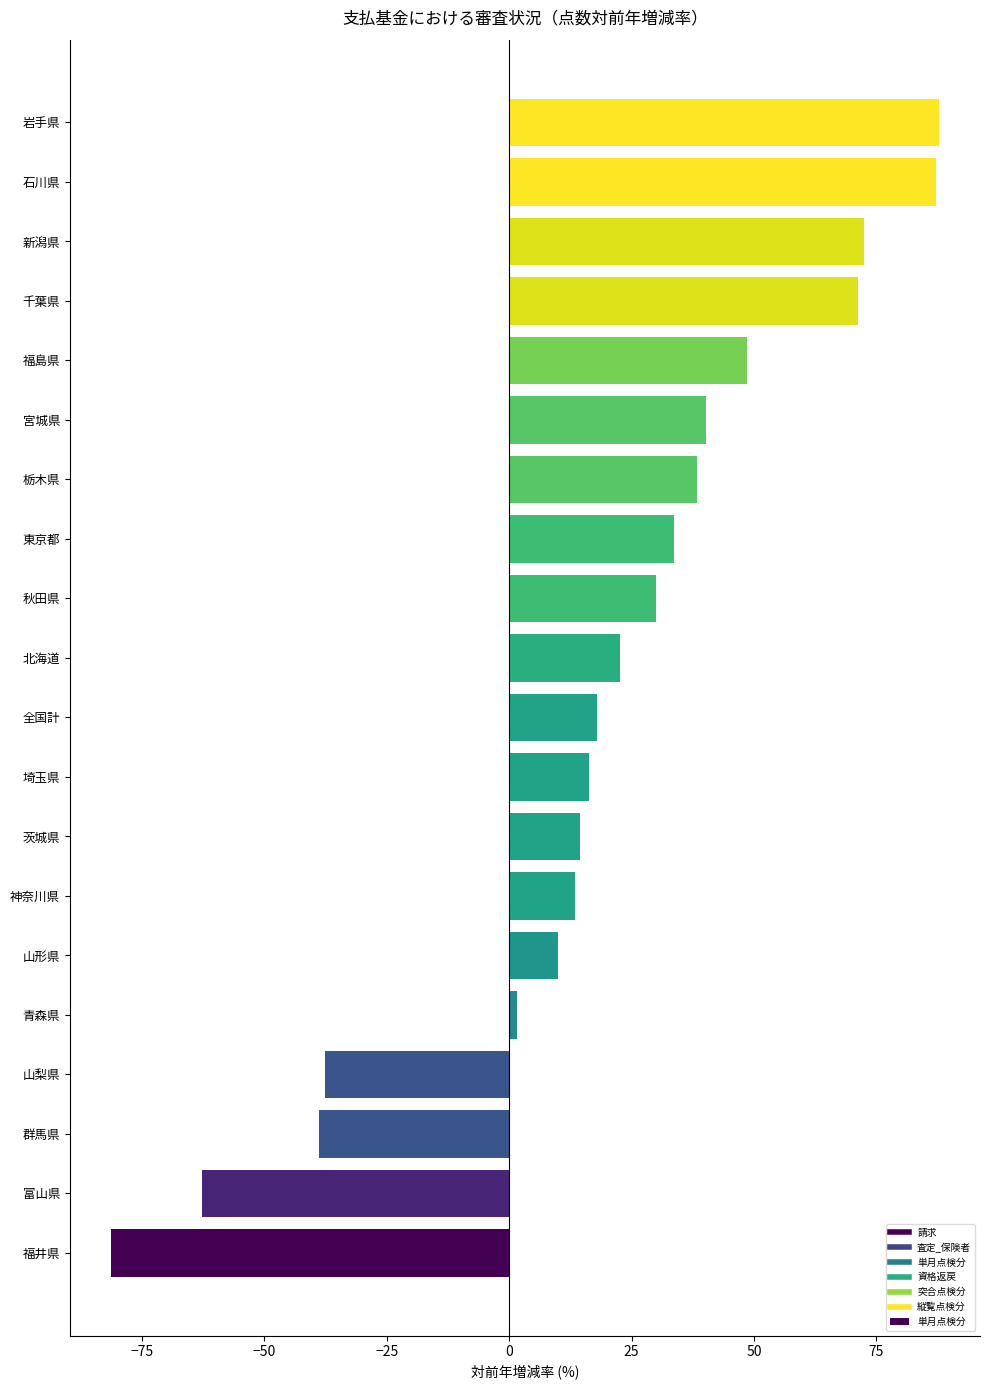

What is the difference between the second highest and minimum values?

168.5